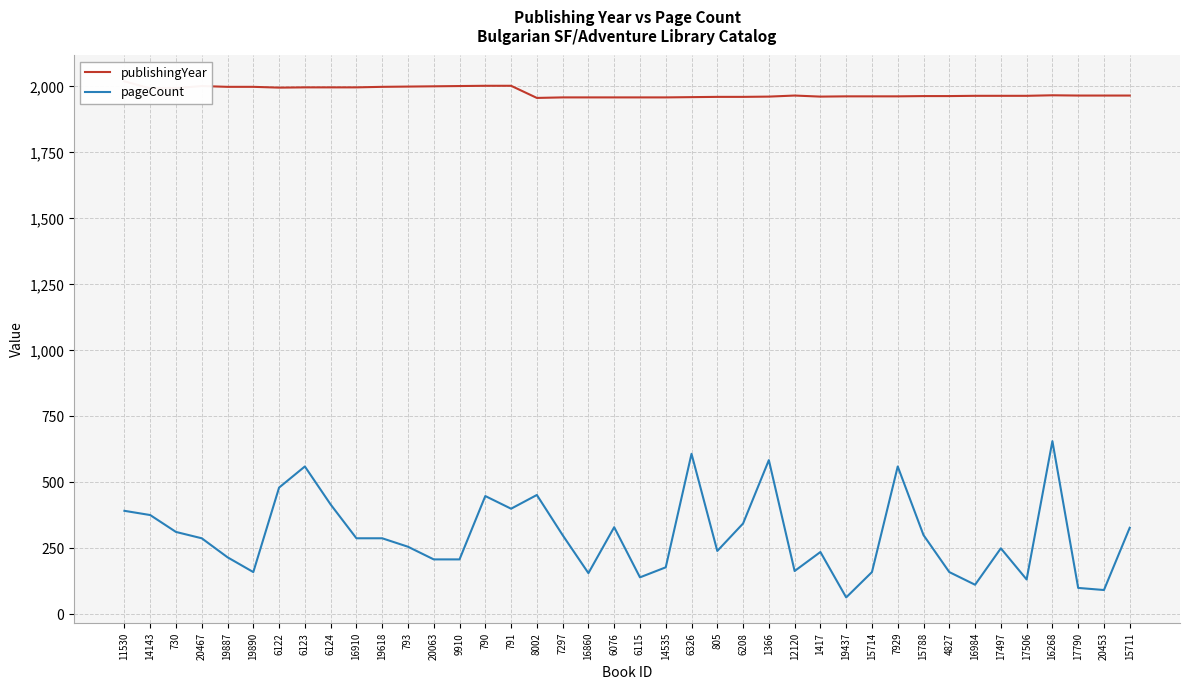

Does the chart display data point markers on the line(s)?

No